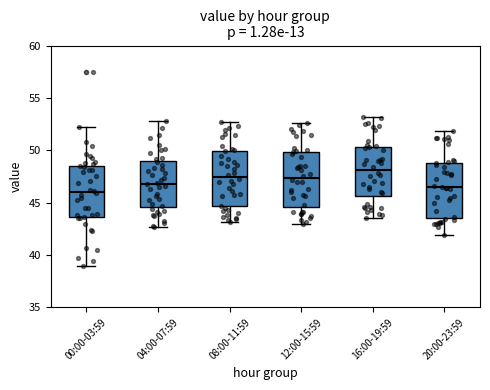

Reading left to right, read every box against the y-axis: the position of its median line, the range the box covers, and the ends of its whiskers. The values are not printed on the chart, so give them approximately, as read against the axis.

00:00-03:59: median 46.0, box 43.5 to 48.5, whiskers 39.0 to 52.0
04:00-07:59: median 47.0, box 44.5 to 49.0, whiskers 42.5 to 53.0
08:00-11:59: median 47.5, box 44.5 to 50.0, whiskers 43.0 to 52.5
12:00-15:59: median 47.5, box 44.5 to 50.0, whiskers 43.0 to 52.5
16:00-19:59: median 48.0, box 45.5 to 50.5, whiskers 43.5 to 53.0
20:00-23:59: median 46.5, box 43.5 to 49.0, whiskers 42.0 to 52.0